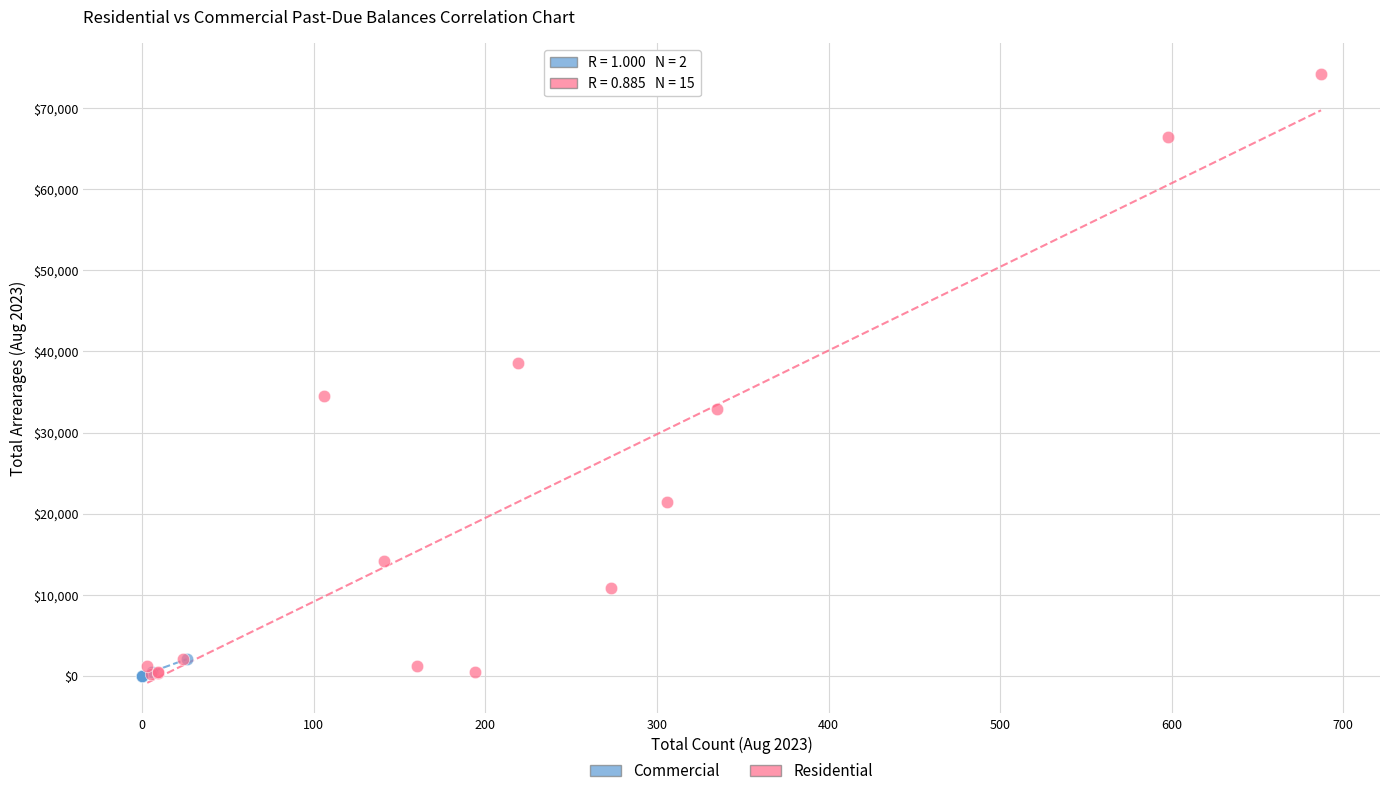

Which series has the widest spread of Y values?

Residential